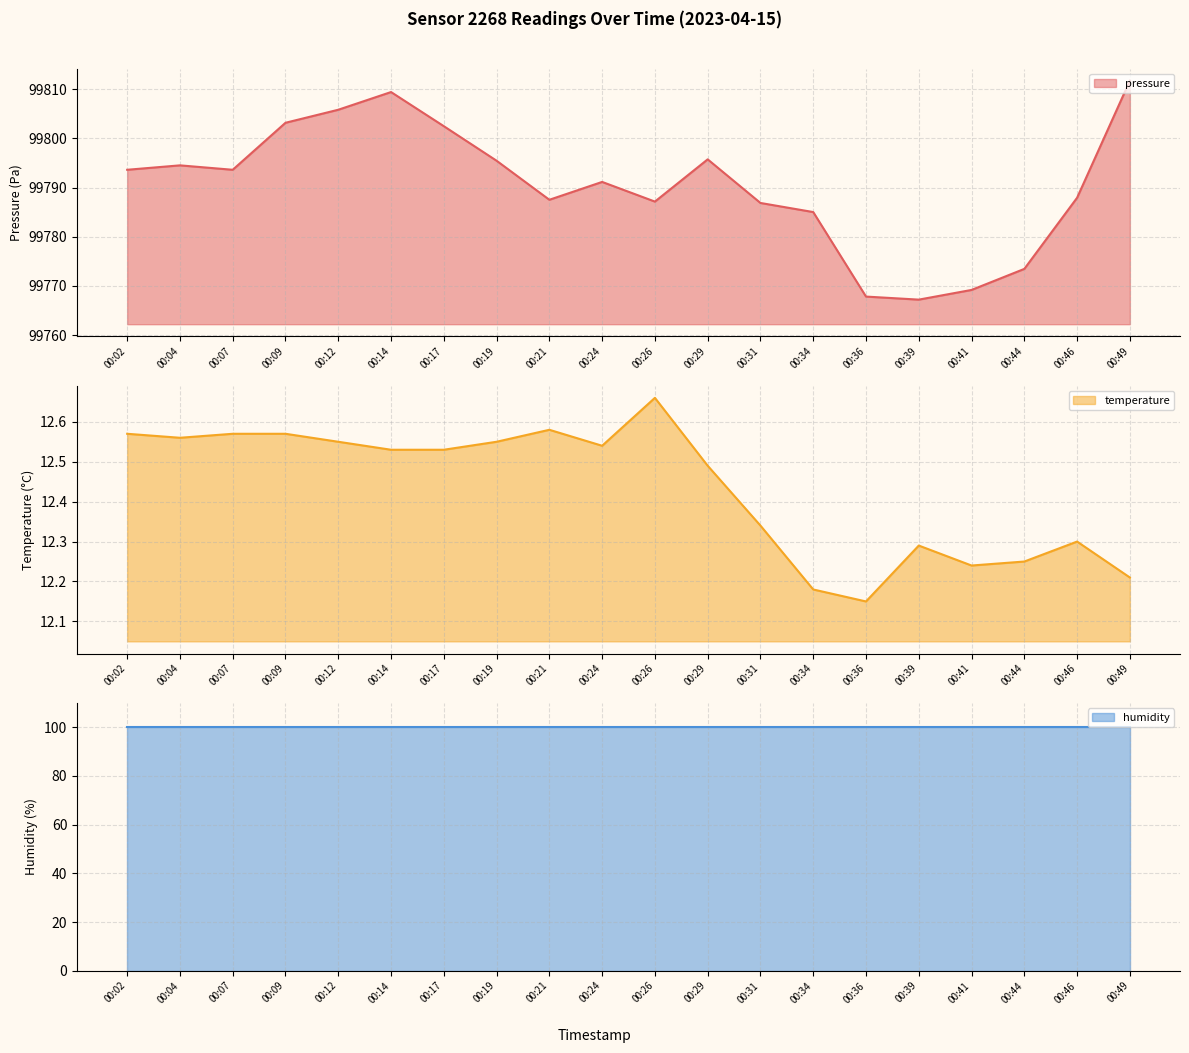

What is the difference between the highest and lowest values at 00:44?

99761.2